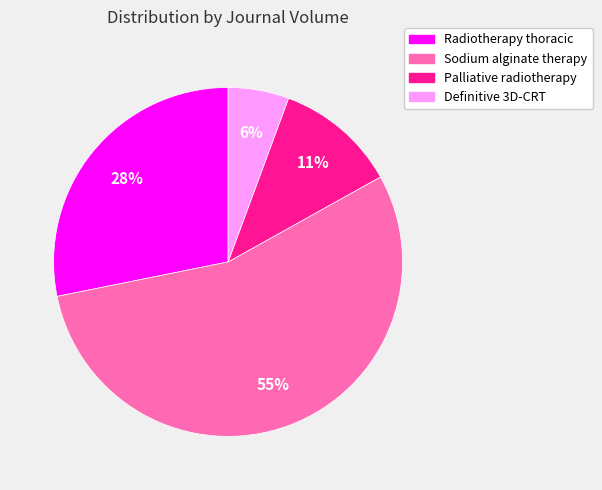

Is there a majority slice in this chart?

Yes